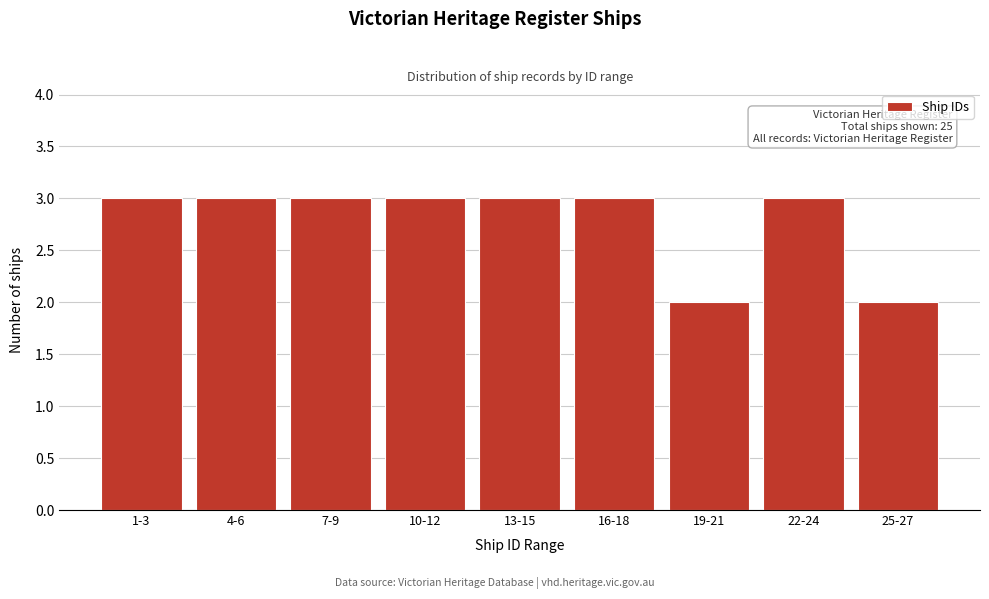

Reading right to left, list all the values displayed in this chart.

25-27=2	22-24=3	19-21=2	16-18=3	13-15=3	10-12=3	7-9=3	4-6=3	1-3=3